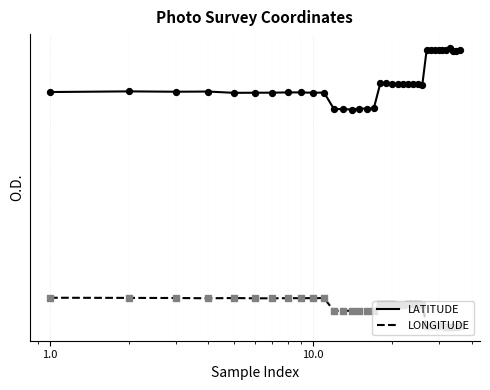

Which series has the largest total across all categories?

LATITUDE